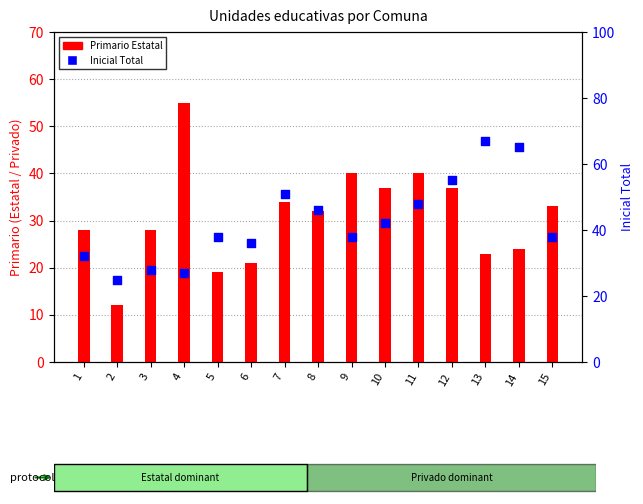

Is the value of Primario Estatal at 10 greater than the value of Inicial Total at 13?

No